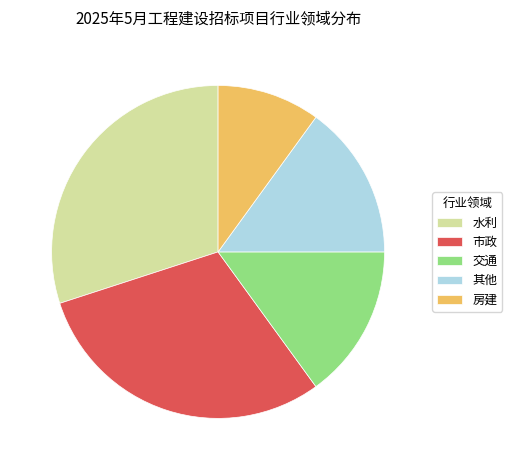

What is the smallest slice in the pie chart?

房建